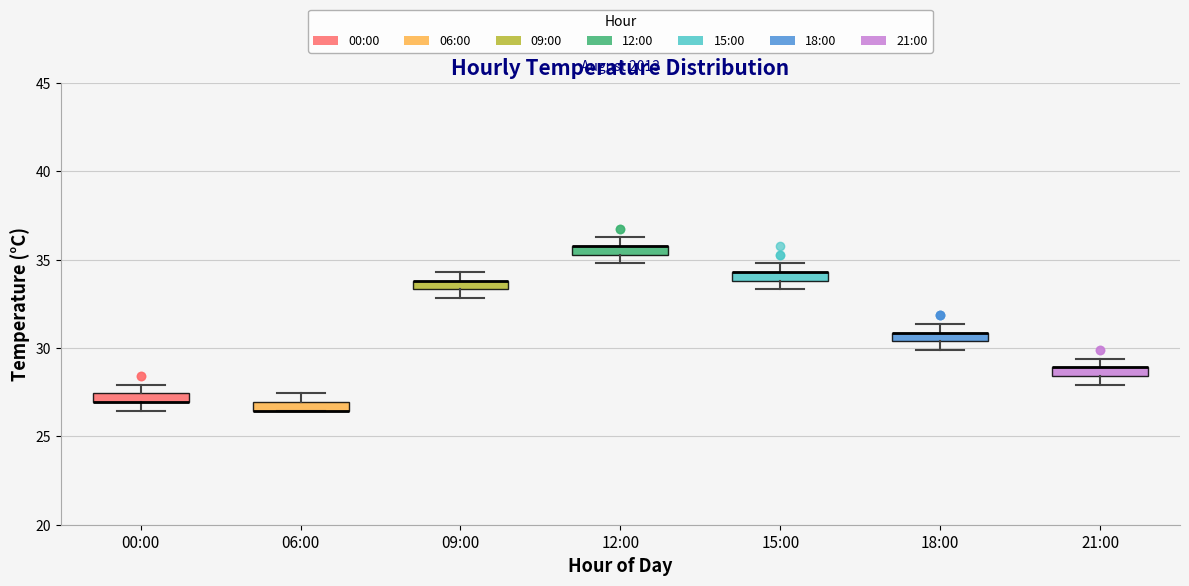

Where is the upper edge of the box for 06:00 on the y-axis? The values are not printed on the chart, so give them approximately, as read against the axis.

27.0